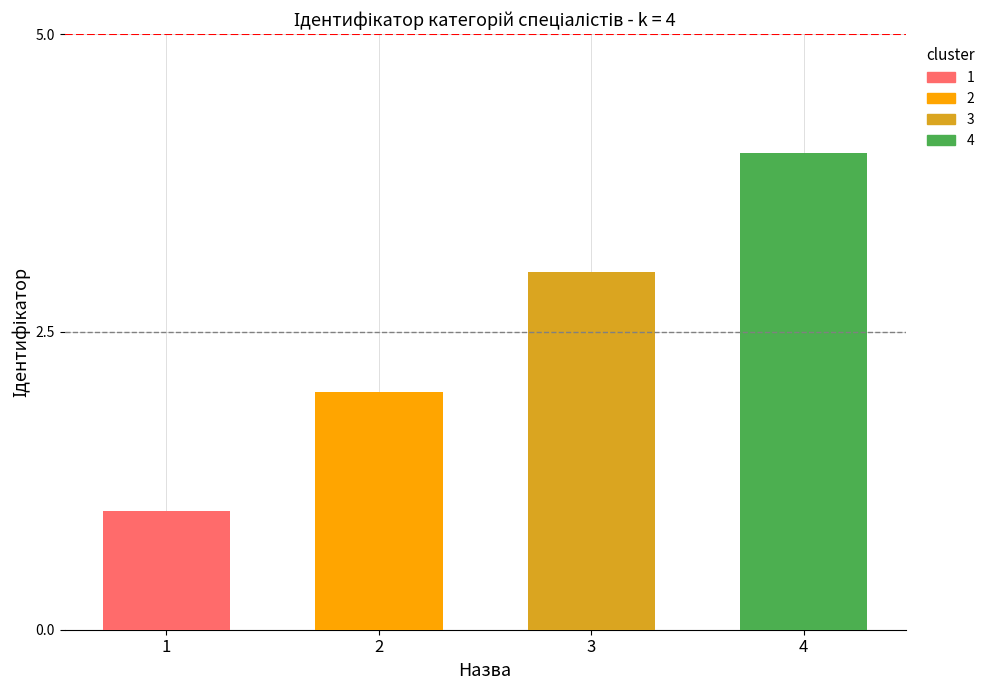

What is the maximum value shown in the chart?

4